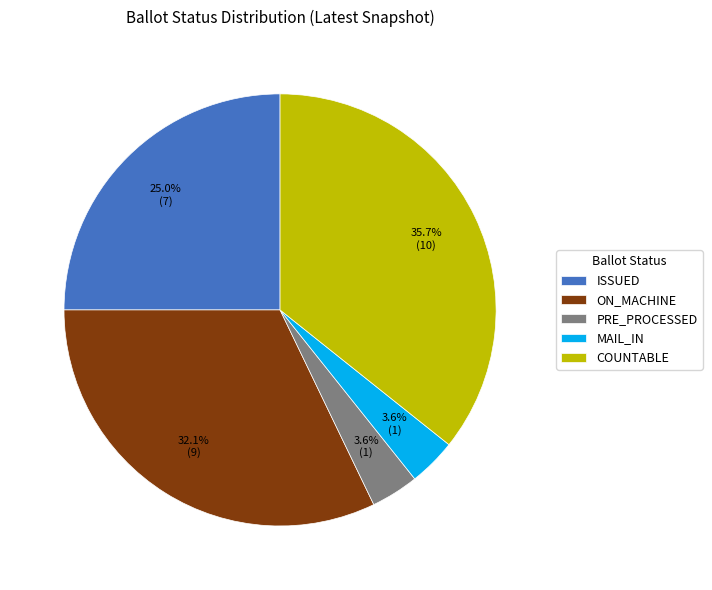

What is the largest slice in the pie chart?

COUNTABLE